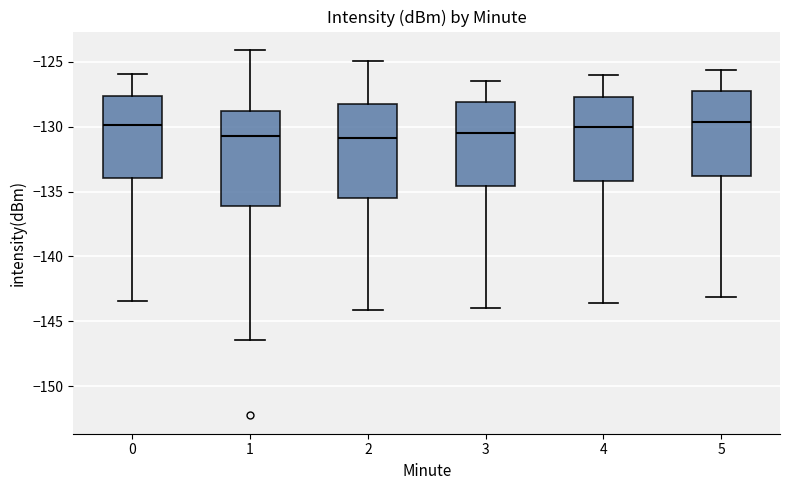

Reading left to right, transcribe this box plot: for each box, give where its median line is, the range the box spans, and where its two whiskers end, as read against the y-axis. The values are not printed on the chart, so give them approximately, as read against the axis.

0: median -130.0, box -134.0 to -127.5, whiskers -143.5 to -126.0
1: median -130.5, box -136.0 to -129.0, whiskers -146.5 to -124.0
2: median -131.0, box -135.5 to -128.0, whiskers -144.0 to -125.0
3: median -130.5, box -134.5 to -128.0, whiskers -144.0 to -126.5
4: median -130.0, box -134.0 to -127.5, whiskers -143.5 to -126.0
5: median -129.5, box -134.0 to -127.0, whiskers -143.0 to -125.5